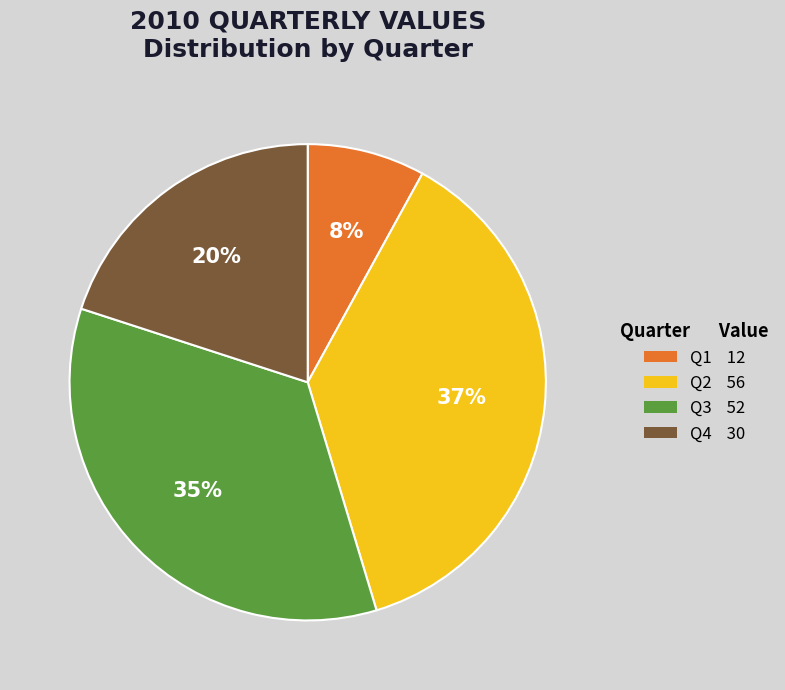

What is the largest slice in the pie chart?

Q2